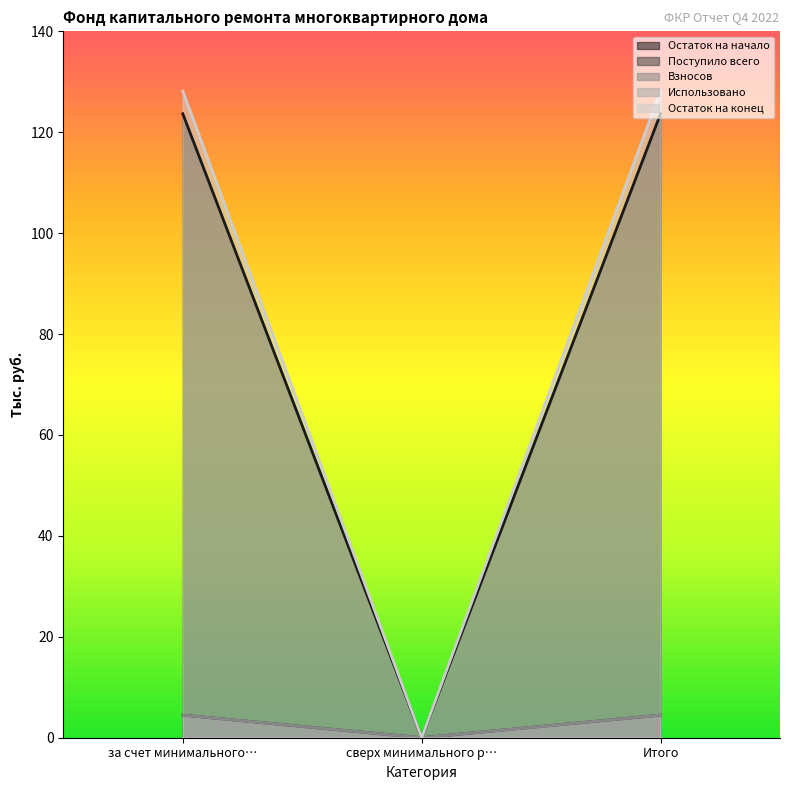

Count the Взносов values in the range 0 to 4.

1